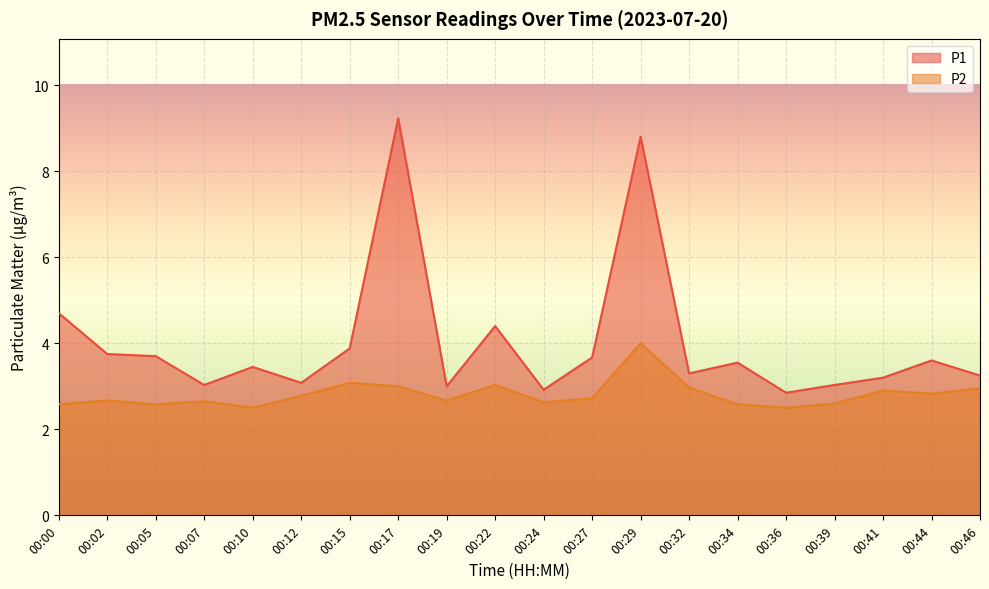

Reading right to left, list all the values displayed in this chart.

P1: 3.2	3.6	3.2	3.0	2.9	3.5	3.3	8.8	3.7	2.9	4.4	3.0	9.2	3.9	3.1	3.5	3.0	3.7	3.8	4.7
P2: 3.0	2.8	2.9	2.6	2.5	2.6	3.0	4.0	2.7	2.6	3.0	2.7	3.0	3.1	2.8	2.5	2.6	2.6	2.7	2.6